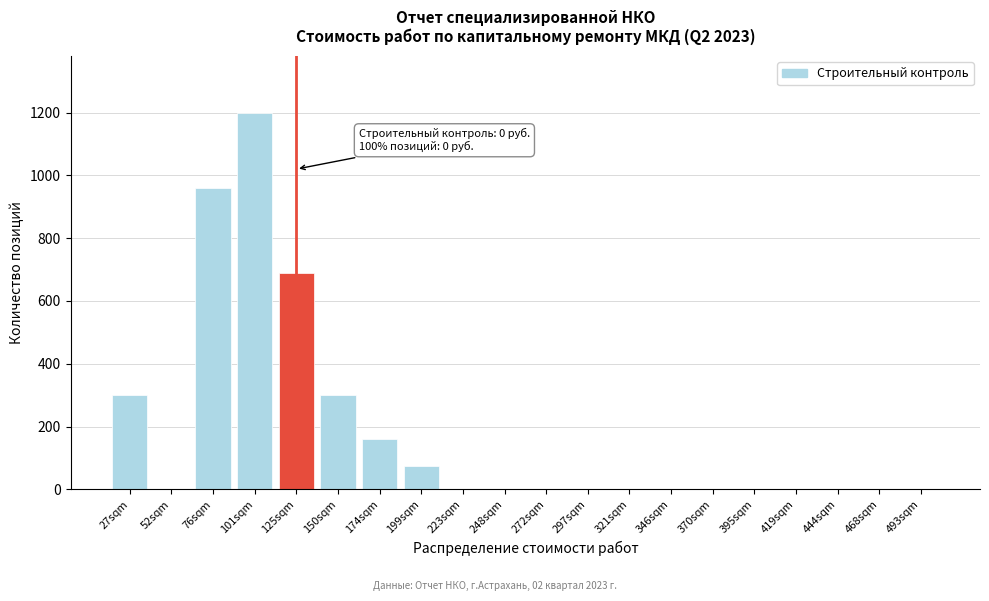

Reading left to right, list all the values displayed in this chart.

27sqm=300	52sqm=0	76sqm=960	101sqm=1200	125sqm=690	150sqm=300	174sqm=160	199sqm=75	223sqm=0	248sqm=0	272sqm=0	297sqm=0	321sqm=0	346sqm=0	370sqm=0	395sqm=0	419sqm=0	444sqm=0	468sqm=0	493sqm=0